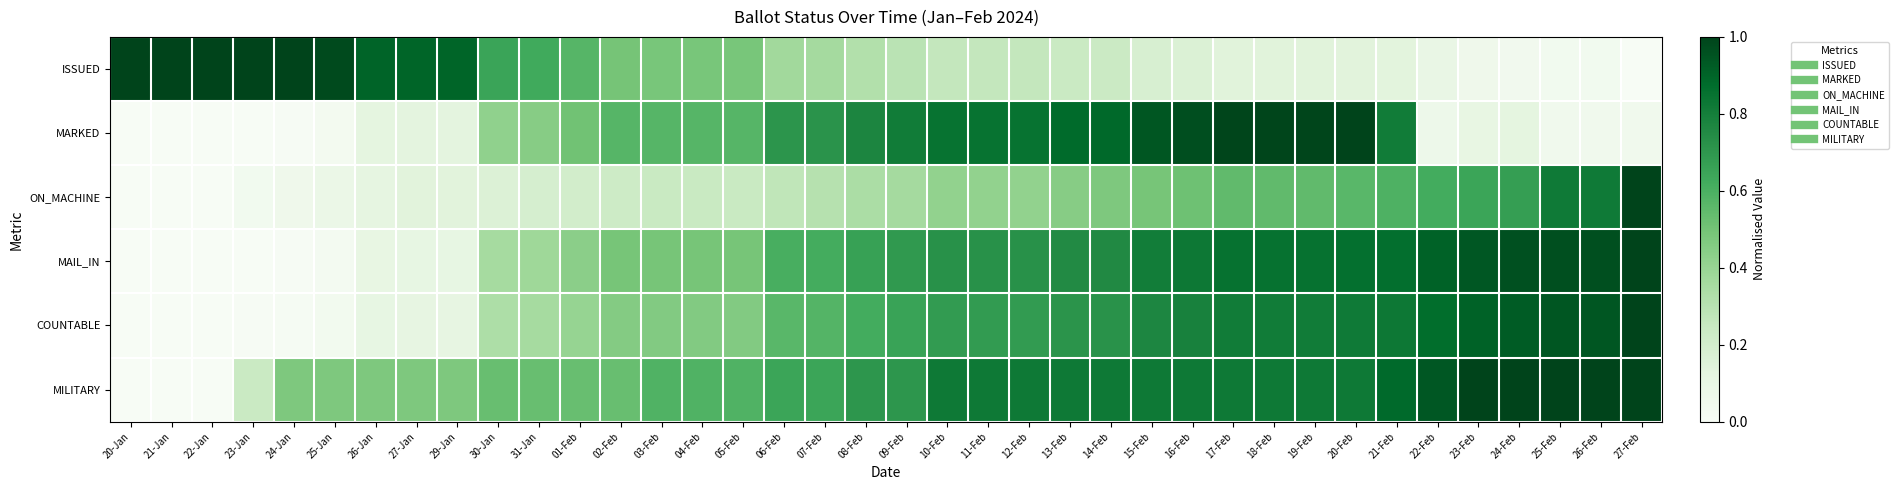

Reading right to left, transcribe all the data shown in this chart.

ISSUED: 27-Feb=0.0	26-Feb=0.0	25-Feb=0.0	24-Feb=0.0	23-Feb=0.1	22-Feb=0.1	21-Feb=0.1	20-Feb=0.1	19-Feb=0.1	18-Feb=0.1	17-Feb=0.1	16-Feb=0.2	15-Feb=0.2	14-Feb=0.2	13-Feb=0.2	12-Feb=0.3	11-Feb=0.3	10-Feb=0.3	09-Feb=0.3	08-Feb=0.3	07-Feb=0.4	06-Feb=0.4	05-Feb=0.5	04-Feb=0.5	03-Feb=0.5	02-Feb=0.5	01-Feb=0.6	31-Jan=0.6	30-Jan=0.7	29-Jan=0.9	27-Jan=0.9	26-Jan=0.9	25-Jan=1.0	24-Jan=1.0	23-Jan=1.0	22-Jan=1.0	21-Jan=1.0	20-Jan=1.0
MARKED: 27-Feb=0.0	26-Feb=0.0	25-Feb=0.0	24-Feb=0.1	23-Feb=0.1	22-Feb=0.1	21-Feb=0.8	20-Feb=1.0	19-Feb=1.0	18-Feb=1.0	17-Feb=1.0	16-Feb=1.0	15-Feb=0.9	14-Feb=0.9	13-Feb=0.9	12-Feb=0.8	11-Feb=0.8	10-Feb=0.8	09-Feb=0.8	08-Feb=0.8	07-Feb=0.7	06-Feb=0.7	05-Feb=0.6	04-Feb=0.6	03-Feb=0.6	02-Feb=0.6	01-Feb=0.5	31-Jan=0.4	30-Jan=0.4	29-Jan=0.1	27-Jan=0.1	26-Jan=0.1	25-Jan=0.0	24-Jan=0.0	23-Jan=0.0	22-Jan=0.0	21-Jan=0.0	20-Jan=0.0
ON_MACHINE: 27-Feb=1.0	26-Feb=0.8	25-Feb=0.8	24-Feb=0.7	23-Feb=0.6	22-Feb=0.6	21-Feb=0.6	20-Feb=0.6	19-Feb=0.5	18-Feb=0.5	17-Feb=0.5	16-Feb=0.5	15-Feb=0.5	14-Feb=0.5	13-Feb=0.4	12-Feb=0.4	11-Feb=0.4	10-Feb=0.4	09-Feb=0.4	08-Feb=0.3	07-Feb=0.3	06-Feb=0.3	05-Feb=0.2	04-Feb=0.2	03-Feb=0.2	02-Feb=0.2	01-Feb=0.2	31-Jan=0.2	30-Jan=0.2	29-Jan=0.1	27-Jan=0.1	26-Jan=0.1	25-Jan=0.1	24-Jan=0.1	23-Jan=0.0	22-Jan=0.0	21-Jan=0.0	20-Jan=0.0
MAIL_IN: 27-Feb=1.0	26-Feb=1.0	25-Feb=1.0	24-Feb=1.0	23-Feb=0.9	22-Feb=0.9	21-Feb=0.9	20-Feb=0.9	19-Feb=0.9	18-Feb=0.9	17-Feb=0.9	16-Feb=0.8	15-Feb=0.8	14-Feb=0.8	13-Feb=0.8	12-Feb=0.7	11-Feb=0.7	10-Feb=0.7	09-Feb=0.7	08-Feb=0.7	07-Feb=0.6	06-Feb=0.6	05-Feb=0.5	04-Feb=0.5	03-Feb=0.5	02-Feb=0.5	01-Feb=0.4	31-Jan=0.4	30-Jan=0.4	29-Jan=0.1	27-Jan=0.1	26-Jan=0.1	25-Jan=0.0	24-Jan=0.0	23-Jan=0.0	22-Jan=0.0	21-Jan=0.0	20-Jan=0.0
COUNTABLE: 27-Feb=1.0	26-Feb=0.9	25-Feb=0.9	24-Feb=0.9	23-Feb=0.9	22-Feb=0.9	21-Feb=0.8	20-Feb=0.8	19-Feb=0.8	18-Feb=0.8	17-Feb=0.8	16-Feb=0.8	15-Feb=0.8	14-Feb=0.7	13-Feb=0.7	12-Feb=0.7	11-Feb=0.7	10-Feb=0.7	09-Feb=0.7	08-Feb=0.6	07-Feb=0.6	06-Feb=0.6	05-Feb=0.5	04-Feb=0.5	03-Feb=0.5	02-Feb=0.5	01-Feb=0.4	31-Jan=0.4	30-Jan=0.3	29-Jan=0.1	27-Jan=0.1	26-Jan=0.1	25-Jan=0.0	24-Jan=0.0	23-Jan=0.0	22-Jan=0.0	21-Jan=0.0	20-Jan=0.0
MILITARY: 27-Feb=1.0	26-Feb=1.0	25-Feb=1.0	24-Feb=1.0	23-Feb=1.0	22-Feb=0.9	21-Feb=0.9	20-Feb=0.8	19-Feb=0.8	18-Feb=0.8	17-Feb=0.8	16-Feb=0.8	15-Feb=0.8	14-Feb=0.8	13-Feb=0.8	12-Feb=0.8	11-Feb=0.8	10-Feb=0.8	09-Feb=0.7	08-Feb=0.7	07-Feb=0.6	06-Feb=0.6	05-Feb=0.6	04-Feb=0.6	03-Feb=0.6	02-Feb=0.5	01-Feb=0.5	31-Jan=0.5	30-Jan=0.5	29-Jan=0.5	27-Jan=0.5	26-Jan=0.5	25-Jan=0.5	24-Jan=0.5	23-Jan=0.2	22-Jan=0.0	21-Jan=0.0	20-Jan=0.0